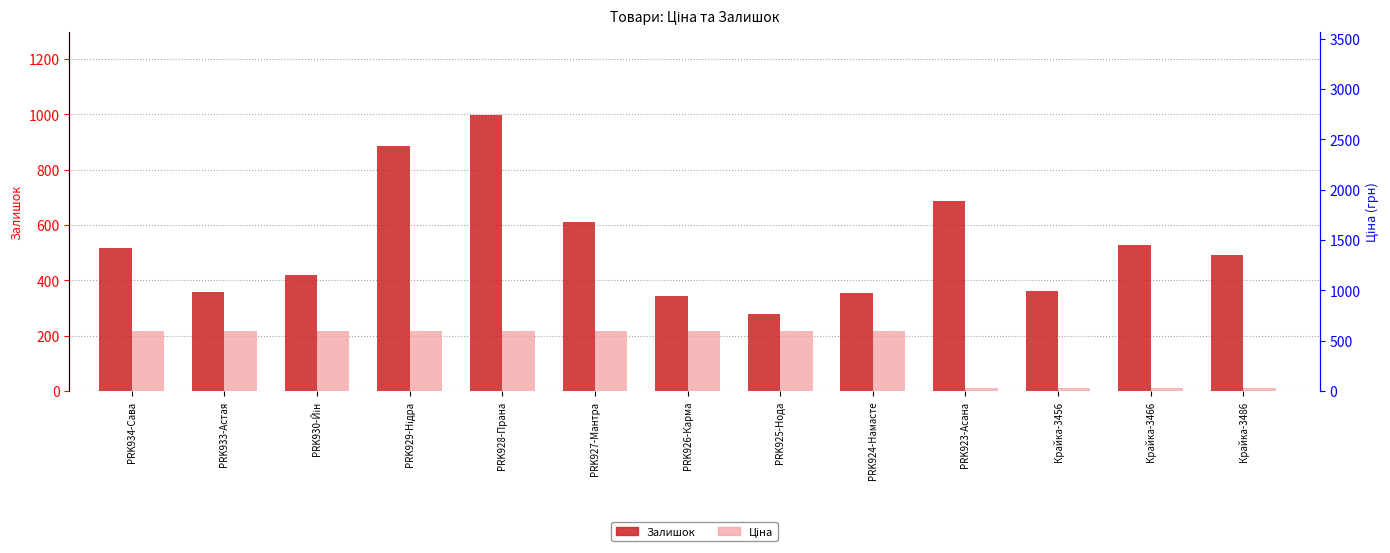

What is the maximum value for Ціна?

593.8